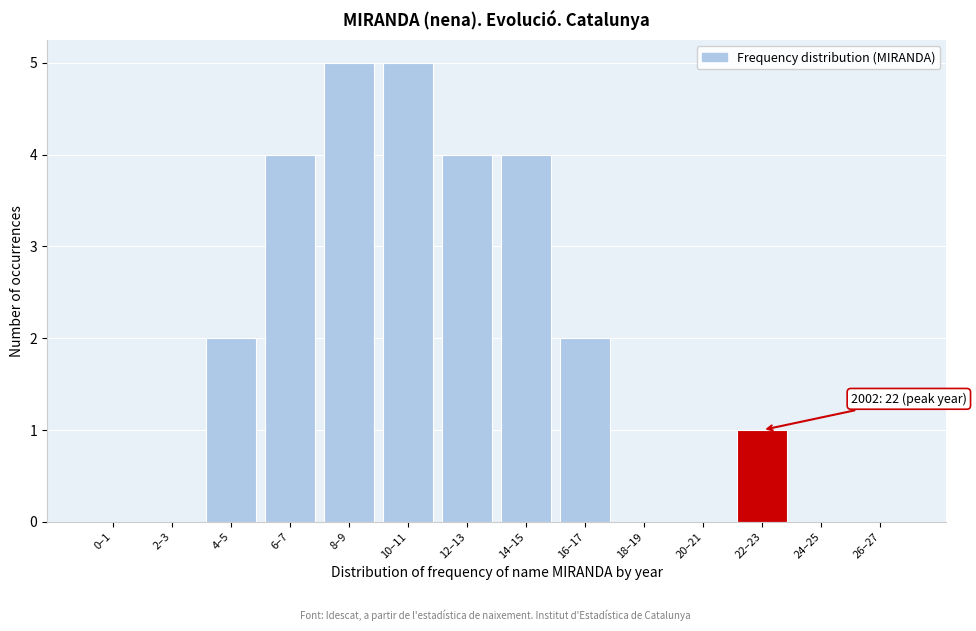

Reading left to right, transcribe all the data shown in this chart.

0–1=0	2–3=0	4–5=2	6–7=4	8–9=5	10–11=5	12–13=4	14–15=4	16–17=2	18–19=0	20–21=0	22–23=1	24–25=0	26–27=0